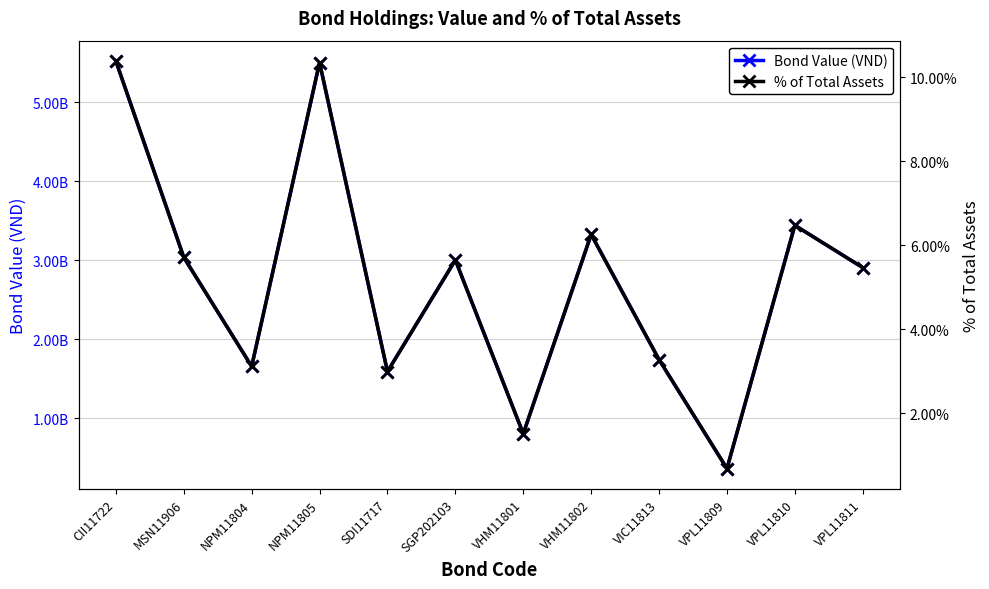

How many data points in Bond Value (VND) are less than 3000922500?

6